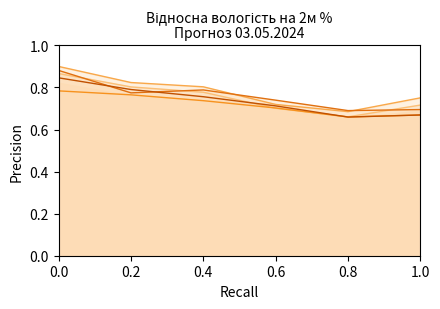

What is the value of the Г Стрий point at the 3rd from the left?

0.8